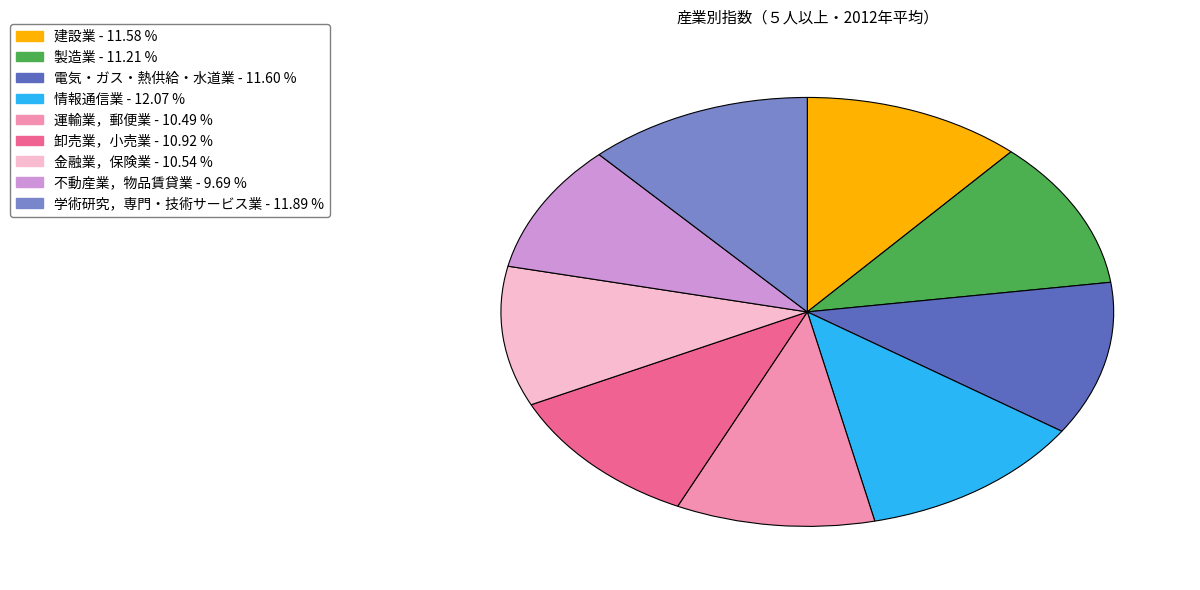

Is it true that 製造業 is 1% of the pie?

False